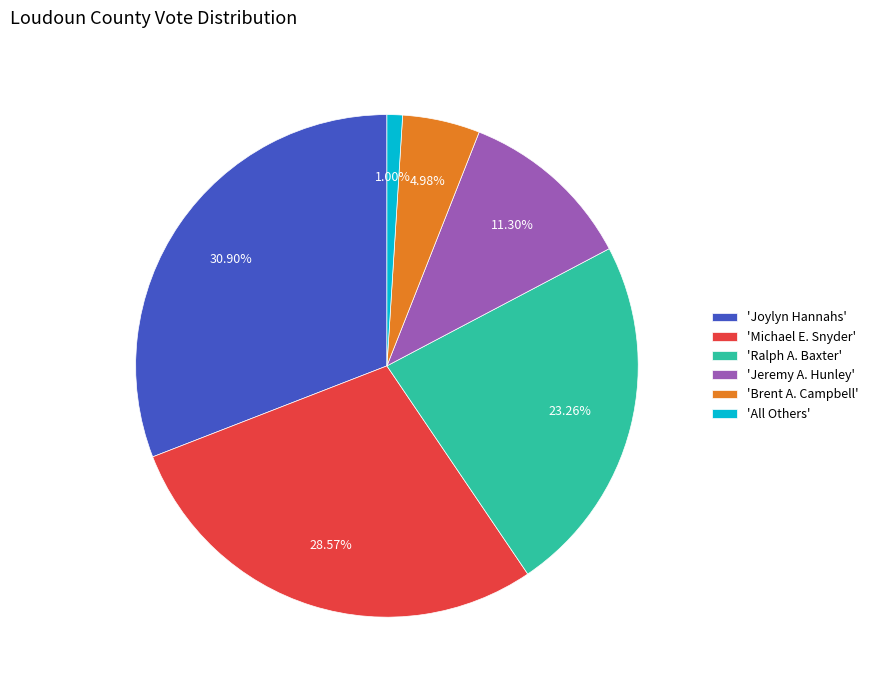

How many segments does this pie chart have?

6